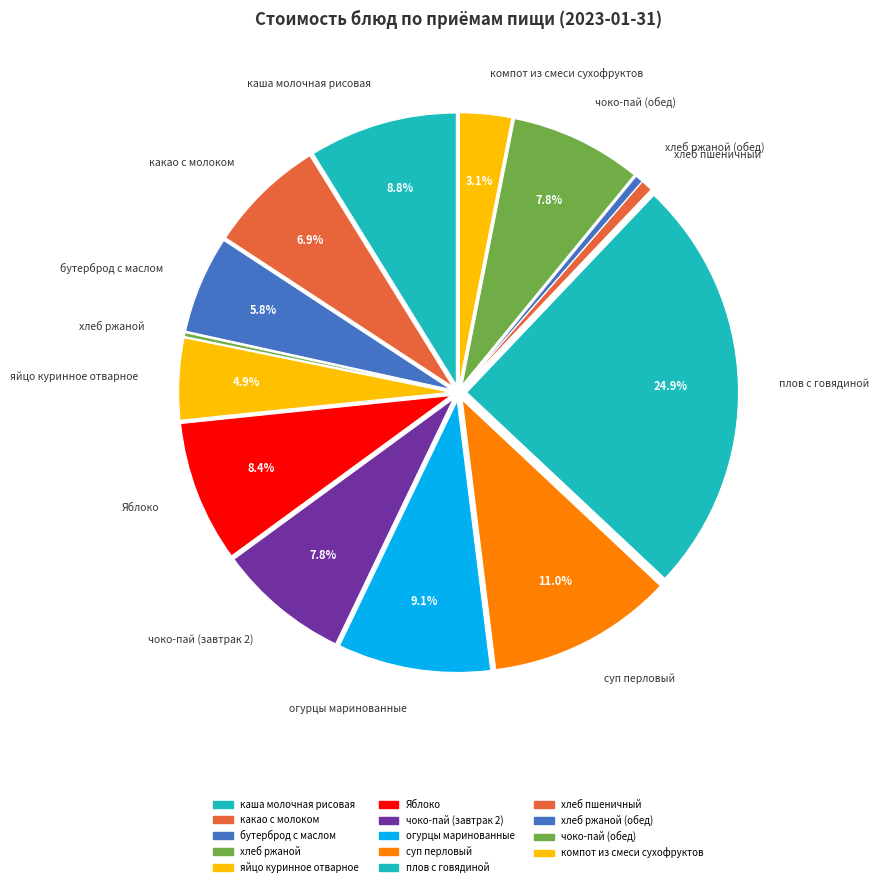

To the nearest percent, what percentage of the pie is какао с молоком?

7%